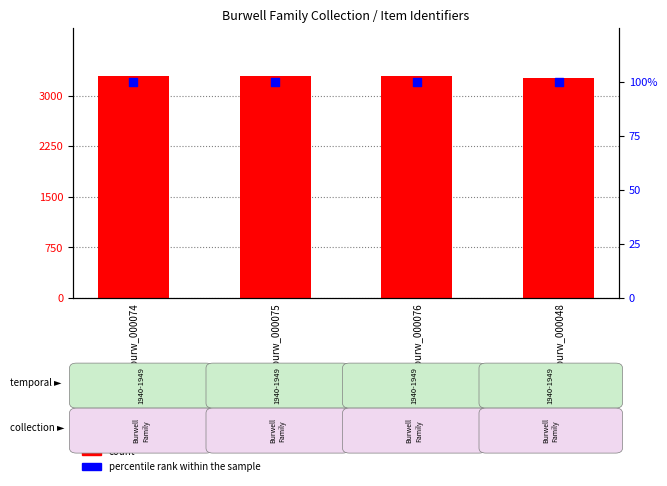

Which series has the largest total across all categories?

count